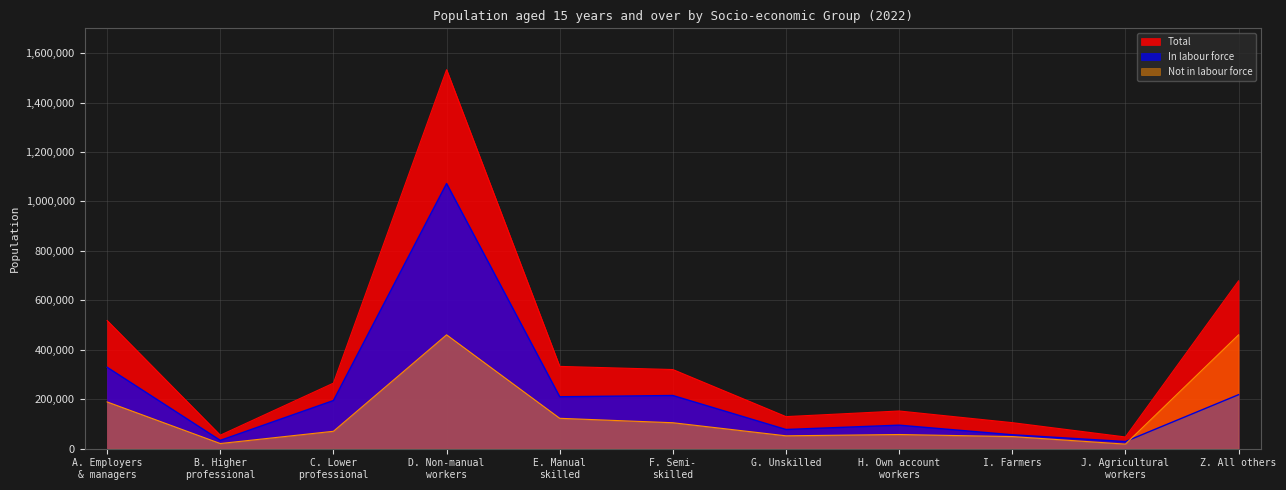

List the series in order of their overall mean, lowest first.

Not in labour force, In labour force, Total